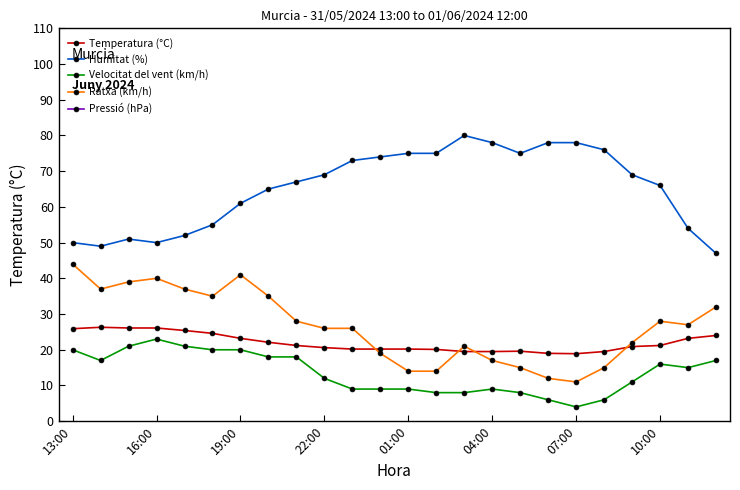

What is the difference between the maximum and minimum values in the Temperatura (°C) series?

7.4